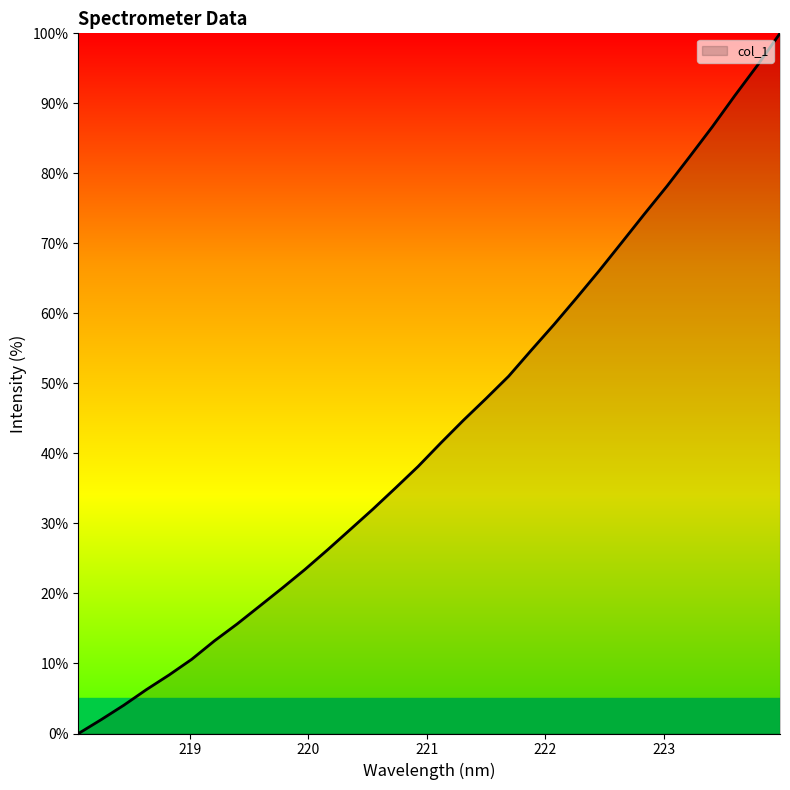

What is the difference between the maximum and minimum values?

100.0